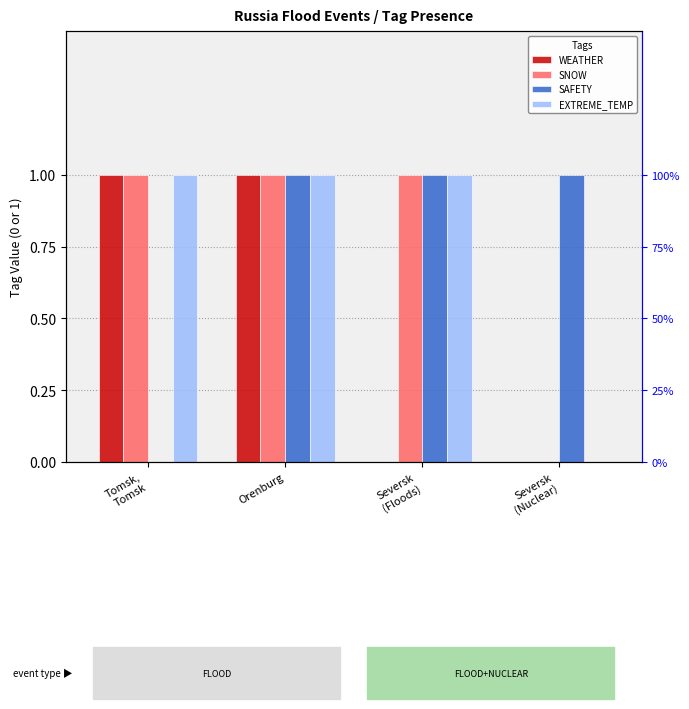

What is the highest value of the SNOW series?

1